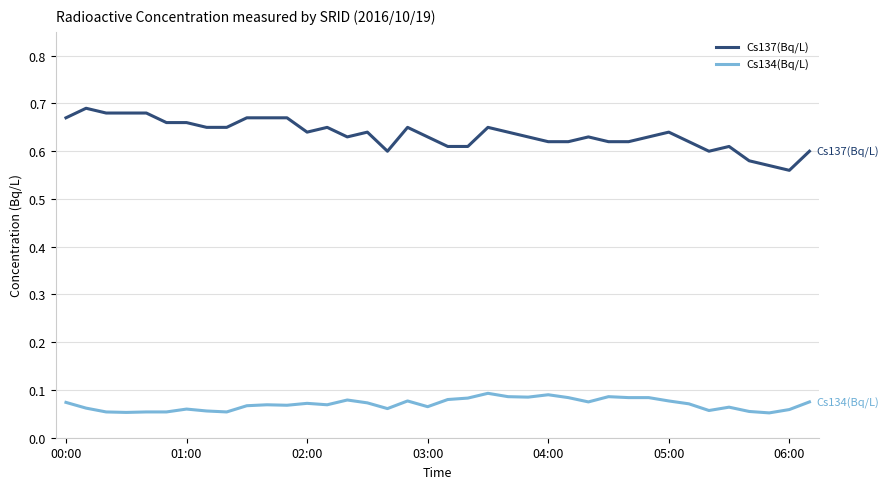

Which series has the widest spread of values?

Cs137(Bq/L)